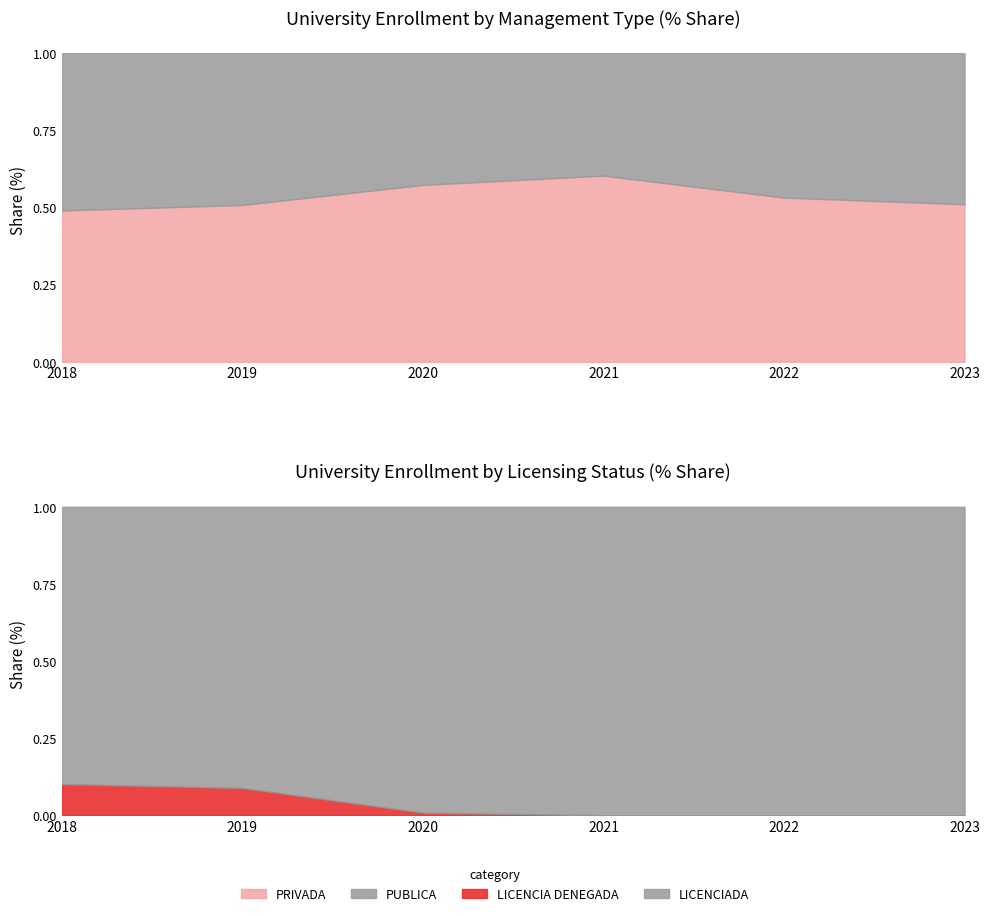

At which category does the chart reach its peak across all series?

2021